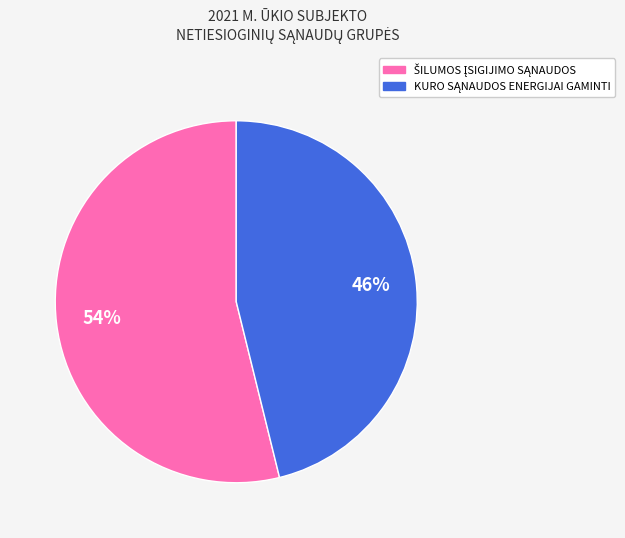

How many slices are in this pie chart?

2